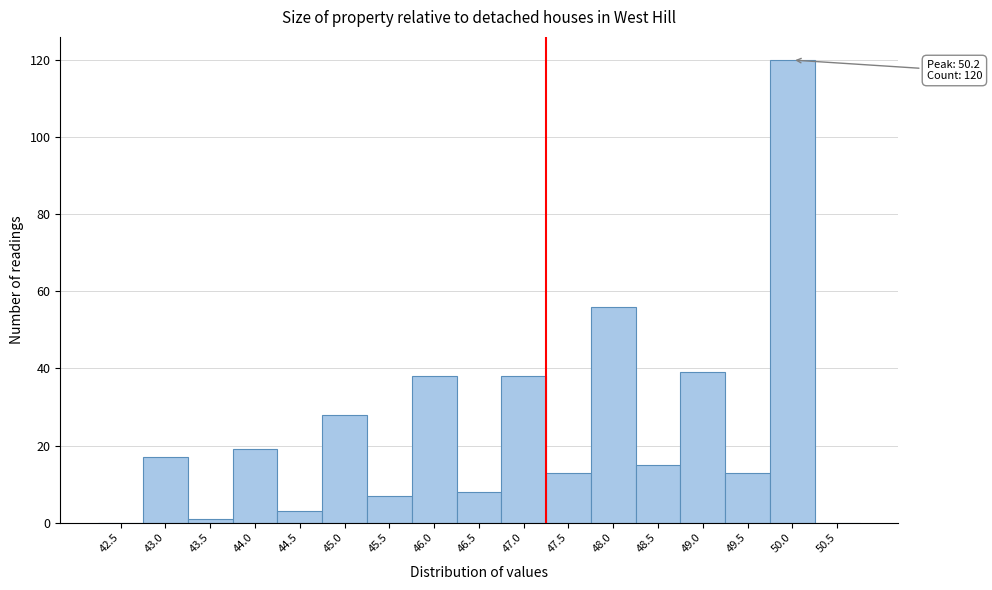

Reading left to right, list all the values displayed in this chart.

42.5=0	43.0=17	43.5=1	44.0=19	44.5=3	45.0=28	45.5=7	46.0=38	46.5=8	47.0=38	47.5=13	48.0=56	48.5=15	49.0=39	49.5=13	50.0=120	50.5=0